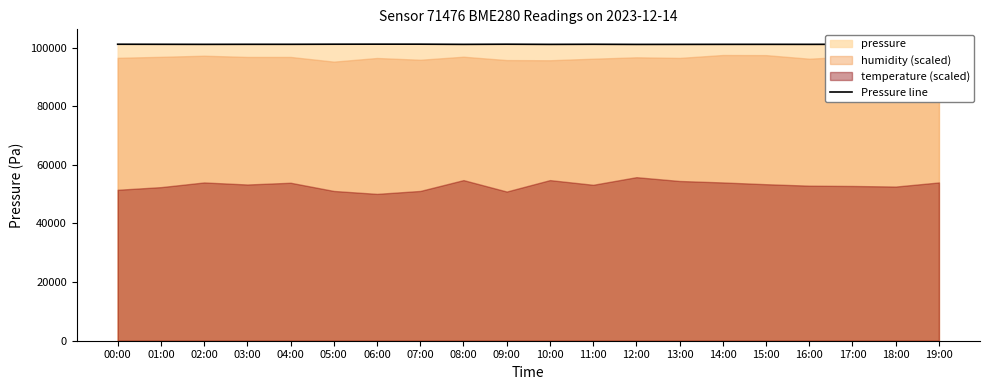

How many values exceed 101136?

10